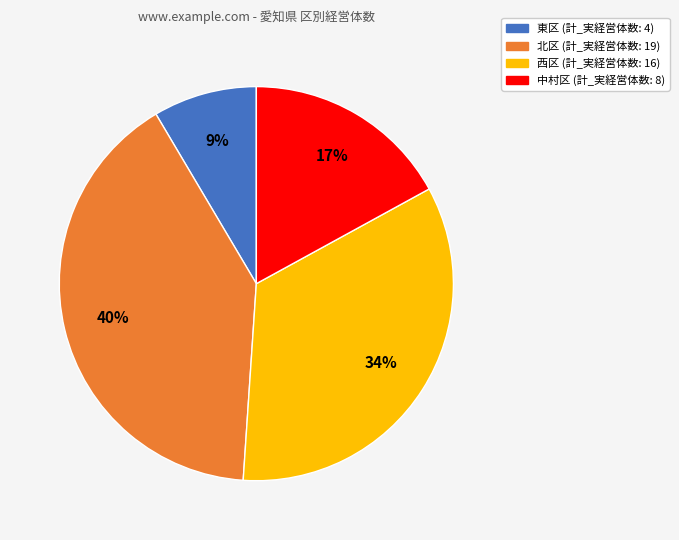

To the nearest percent, what is the average slice percentage?

25%